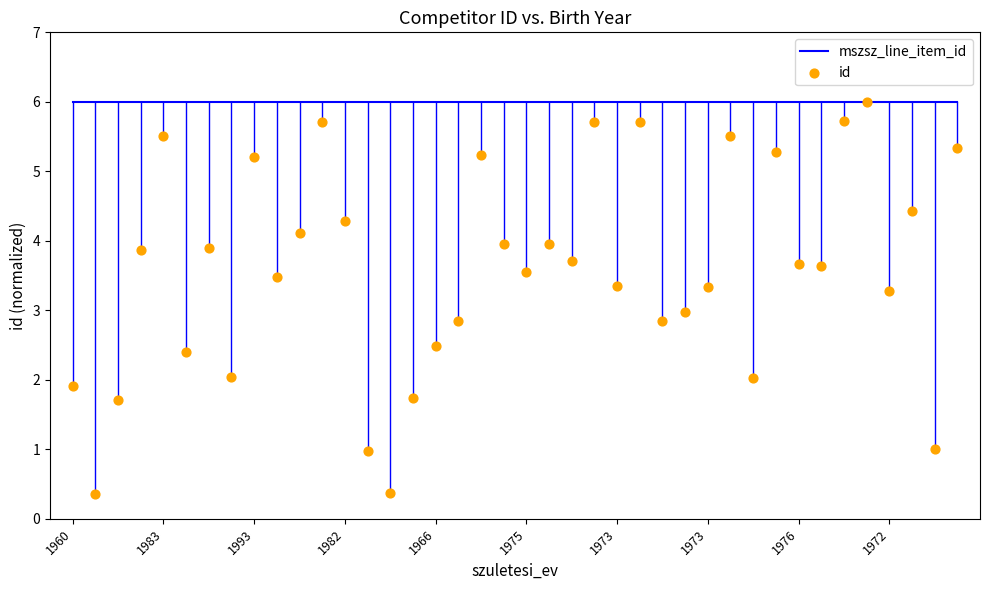

Which series reaches the minimum Y coordinate?

id